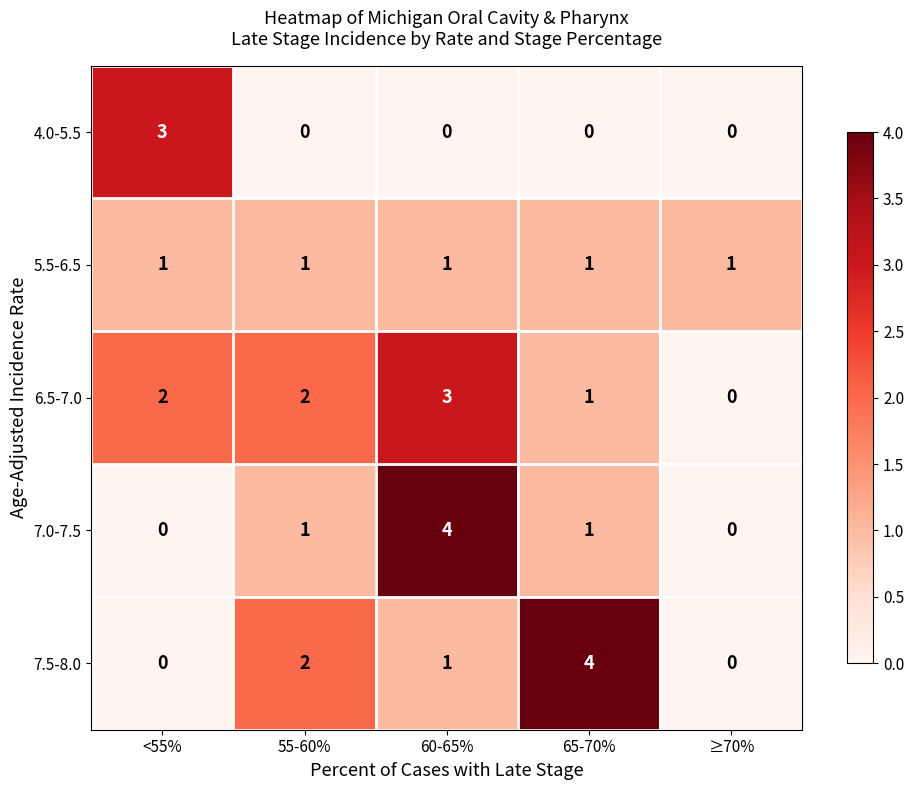

What is the difference between the highest and lowest values at 65-70%?

4